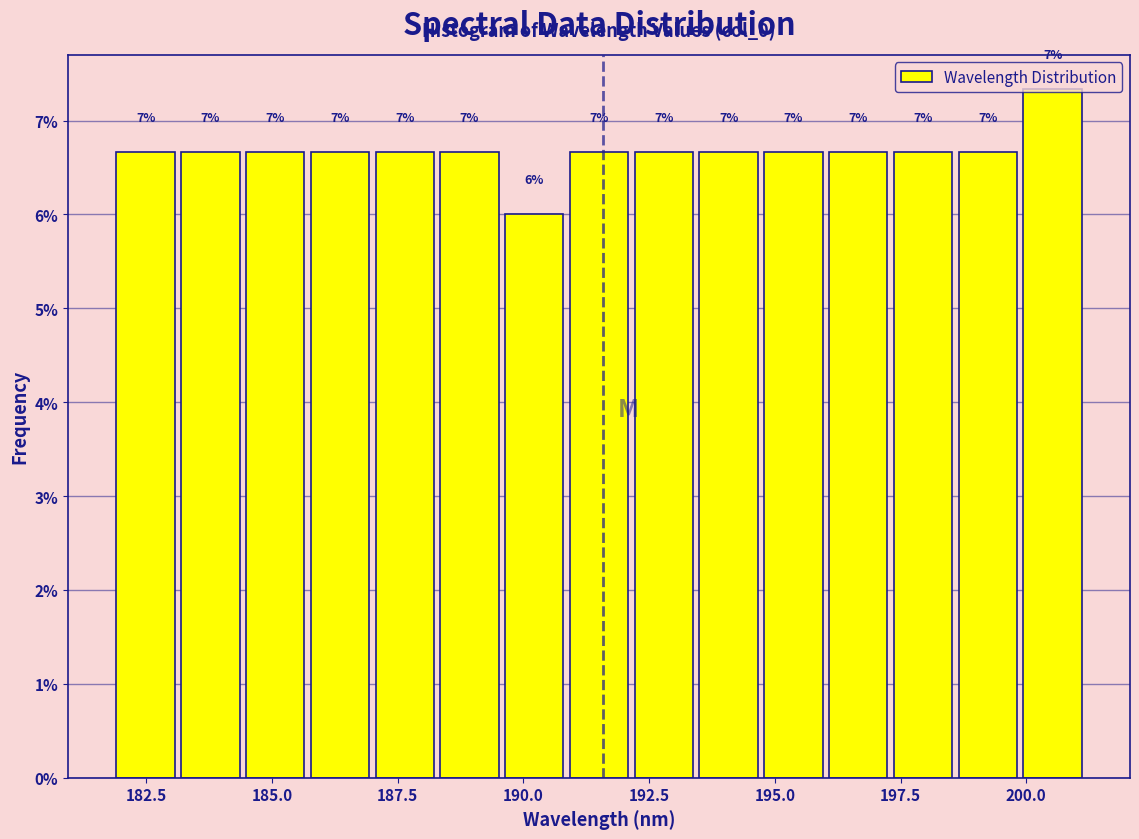

Around what value on the x-axis is the tallest bar? Give the approximate position of its centre, as read against the axis.

200.5